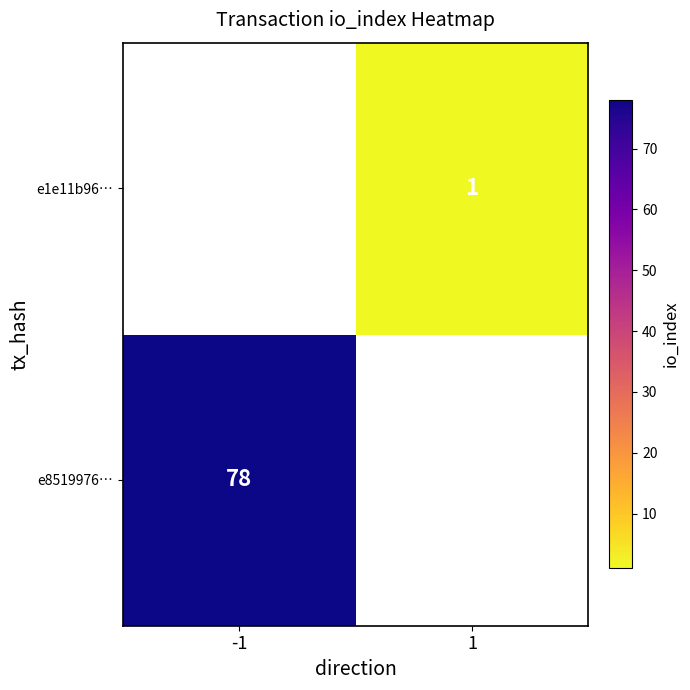

Is the value of e1e11b96… at 1 greater than the value of e8519976… at -1?

No